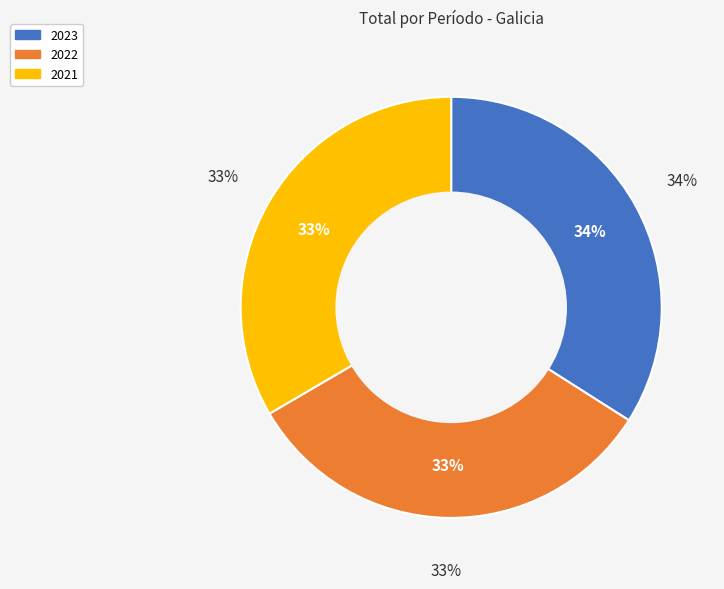

To the nearest percent, what is the combined percentage of 2023 and 2021?

67%